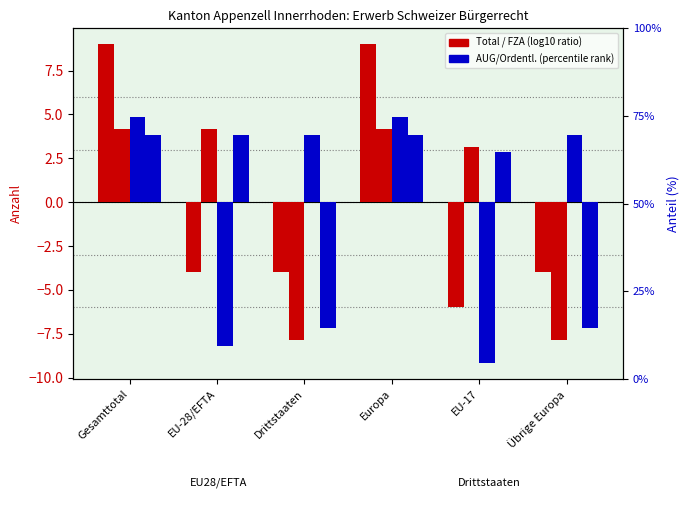

What is the minimum value shown in the chart?

-9.2